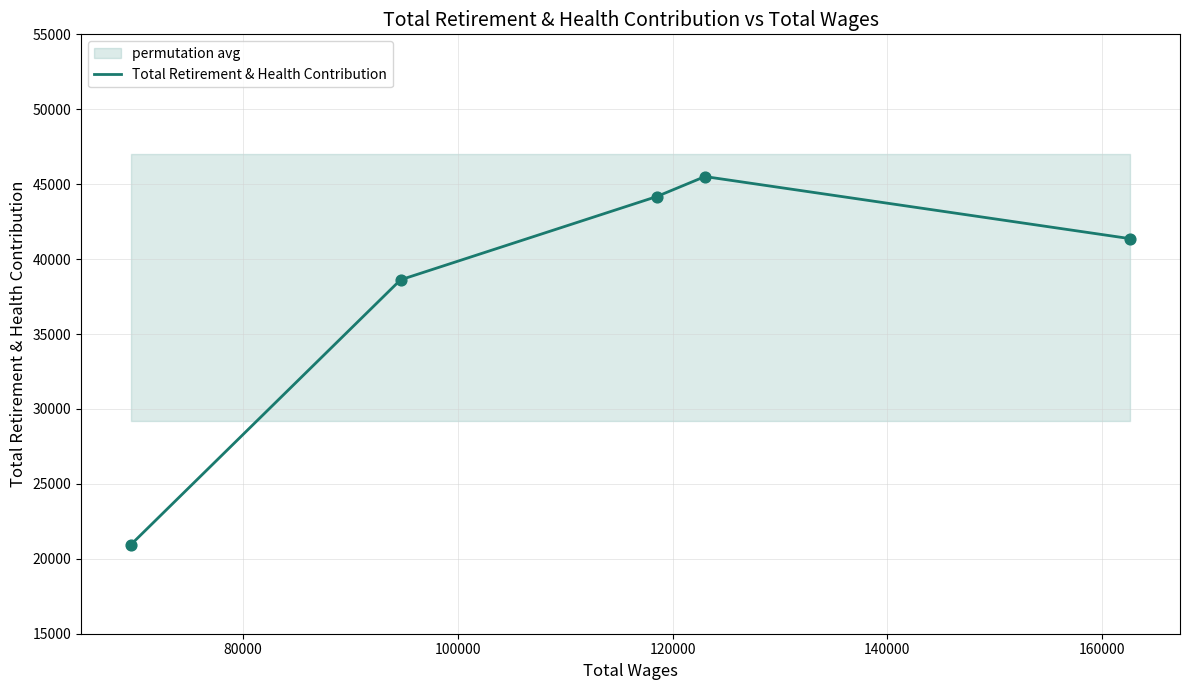

What is the maximum value for Total Retirement & Health Contribution?

45509